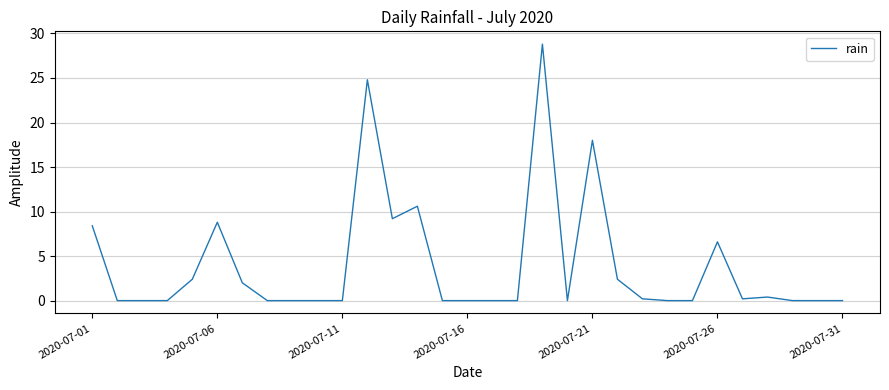

Does the chart have visible grid lines?

Yes